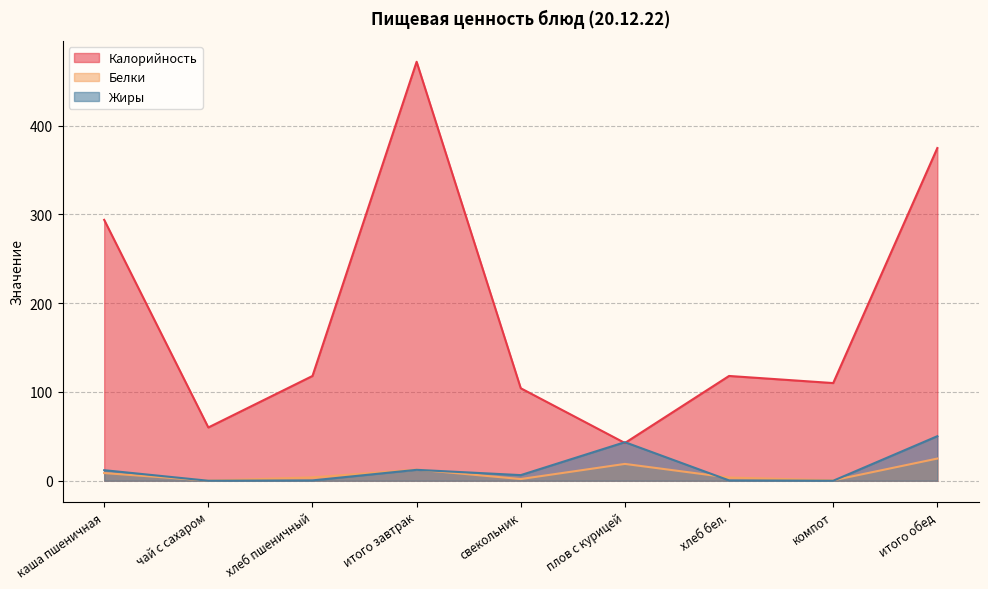

True or false: Жиры has more than 0 points higher than both neighbors.

True